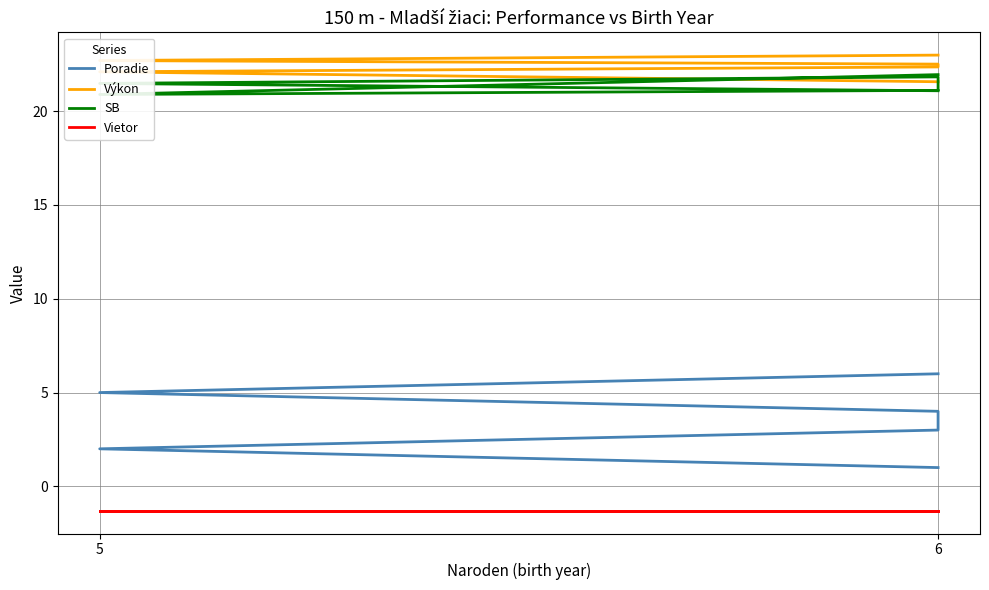

Count the number of data series in this chart.

4